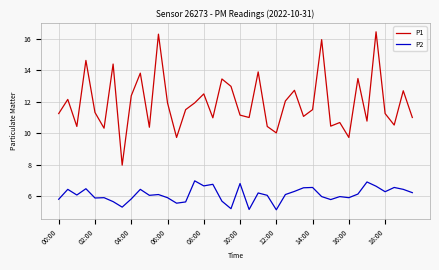

True or false: P1 and P2 cross at least once.

False